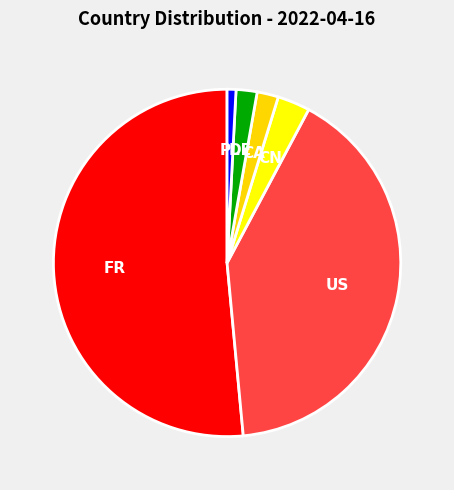

The CN slice represents 3% of the pie. True or false?

True